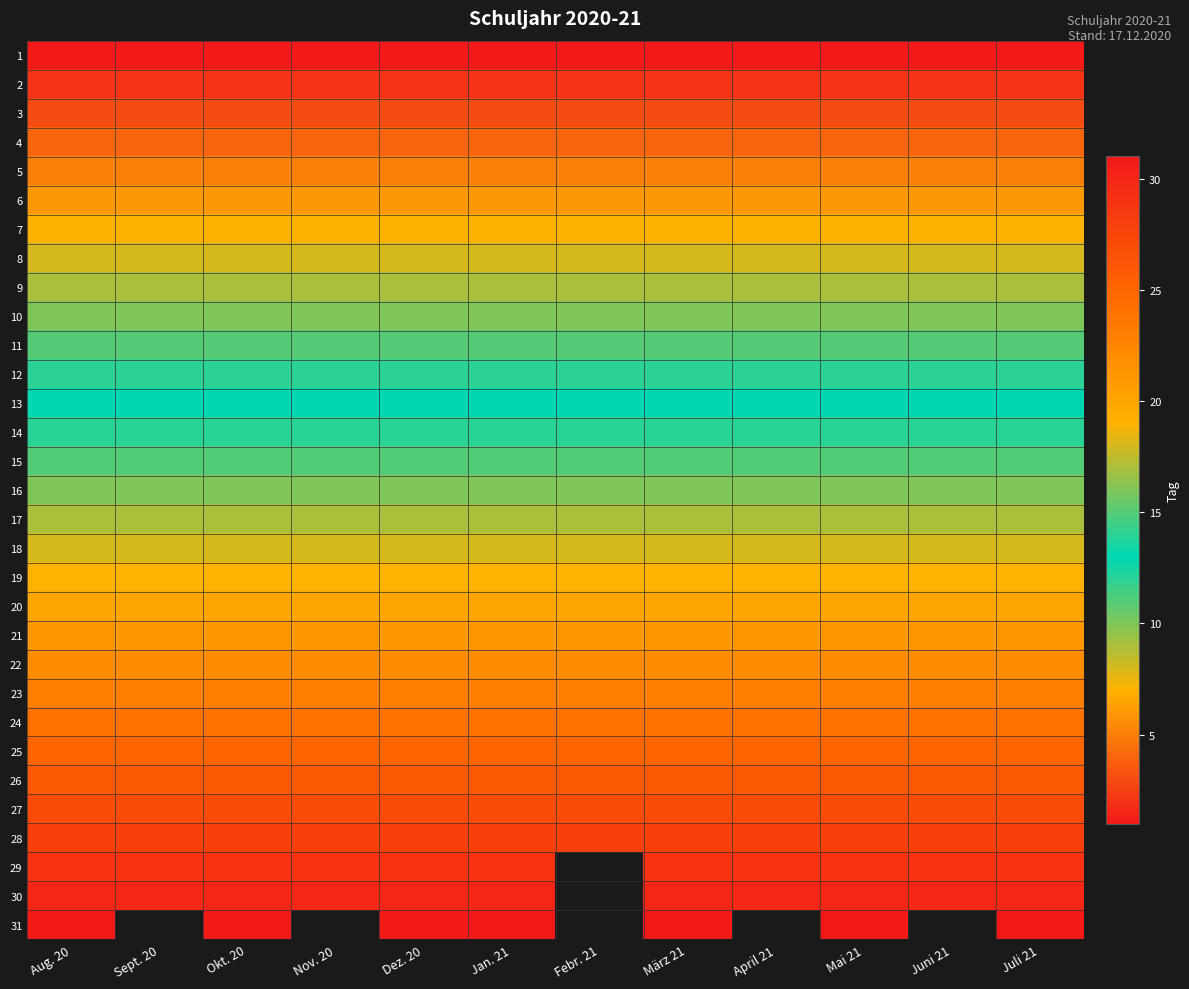

Which has a higher value, Mai 21 or Febr. 21?

Mai 21